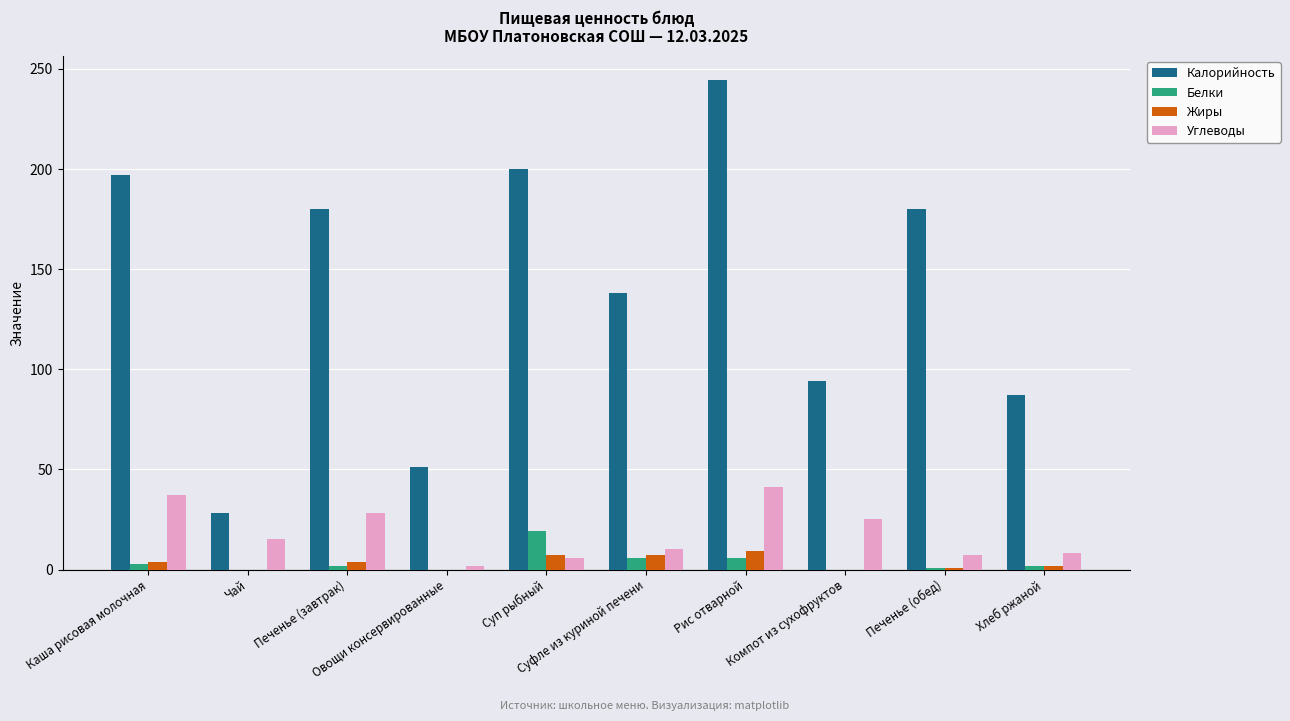

Which series has the largest total across all categories?

Калорийность